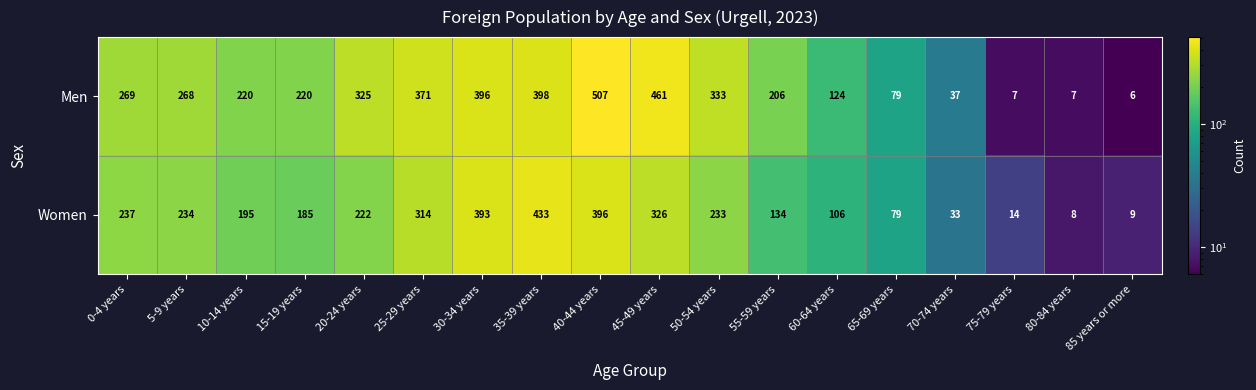

What is the smallest value displayed?

6